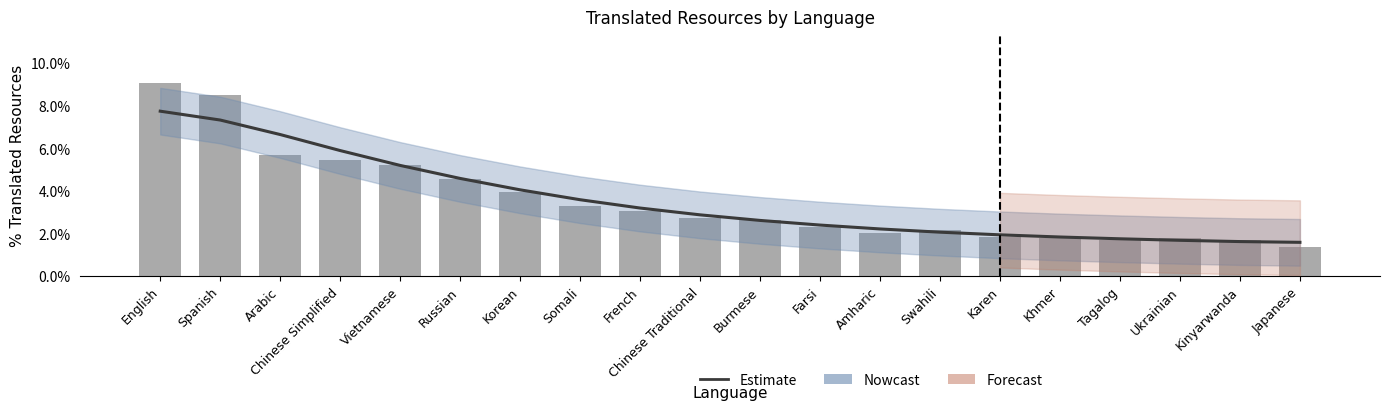

How many groups of bars are there?

20